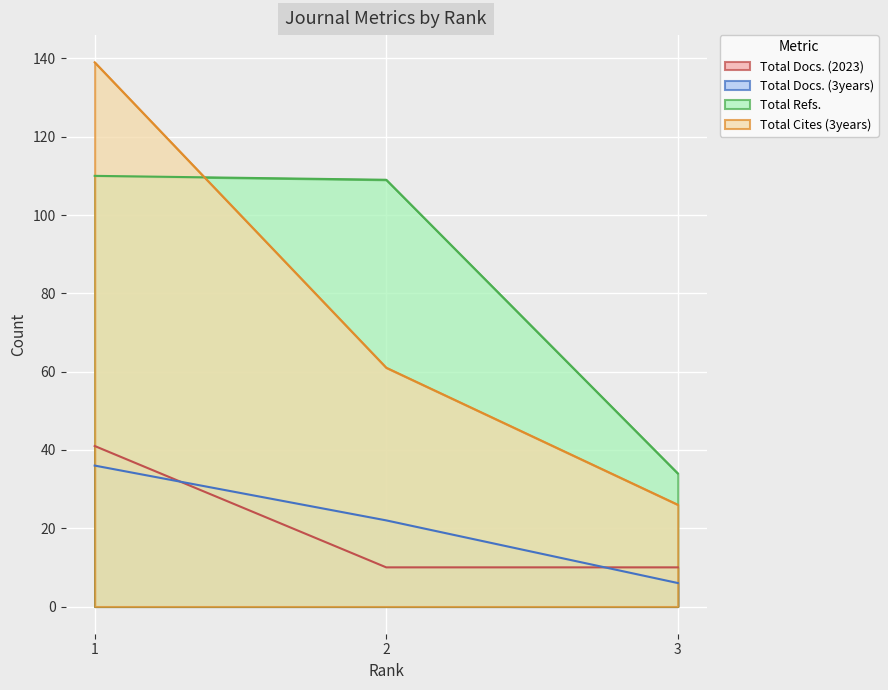

Count the number of categories in the chart.

3